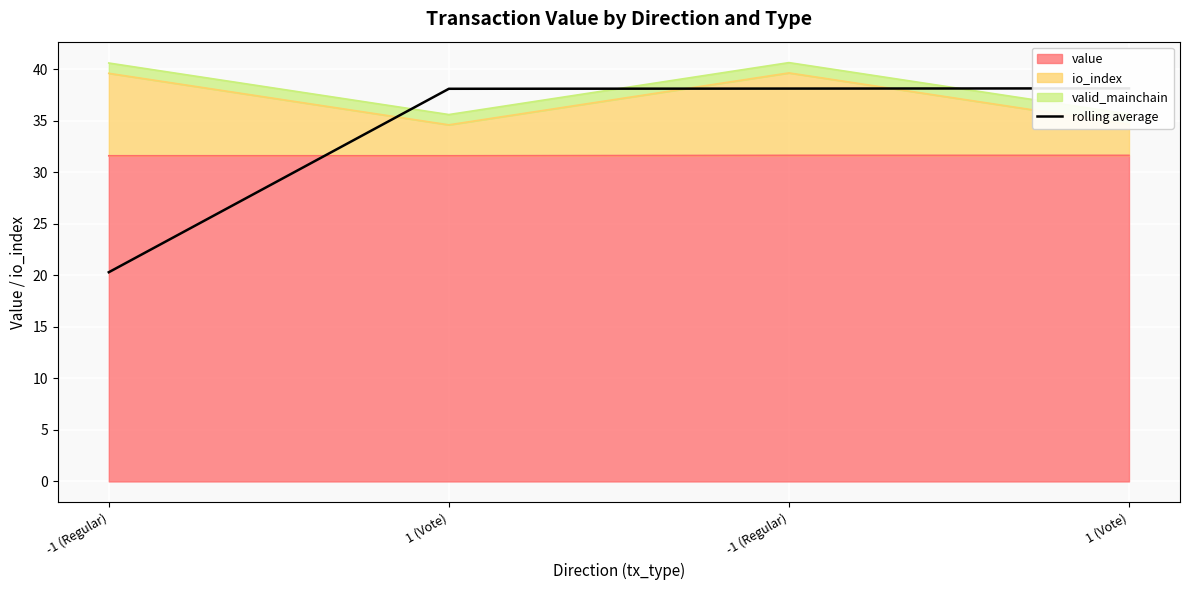

Rank the categories by value from lowest to highest.

-1 (Regular), 1 (Vote), -1 (Regular), 1 (Vote)